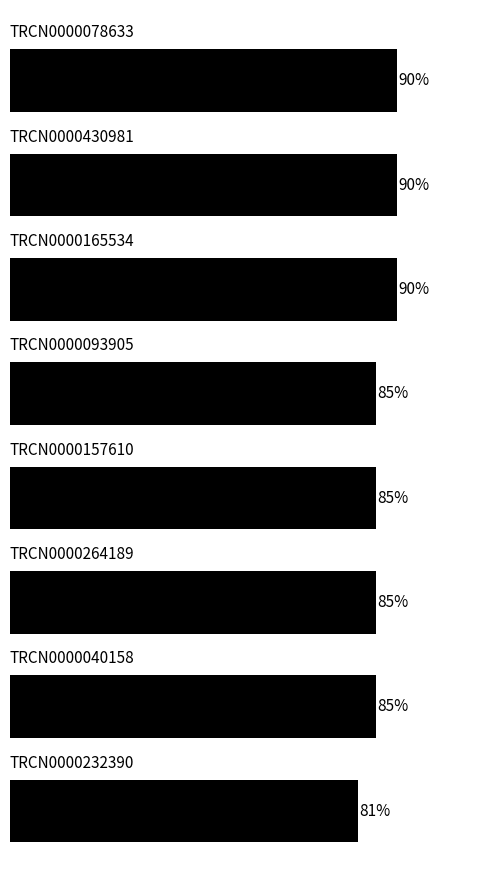

Are the bars horizontal?

Yes